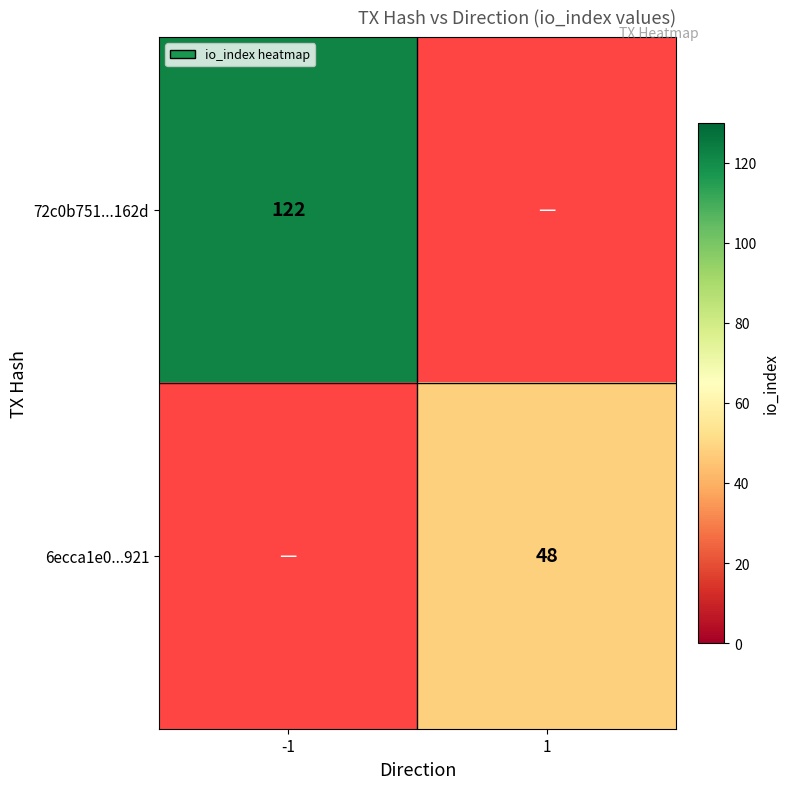

True or false: 6ecca1e0...921 has a value of 48 at 1.

True